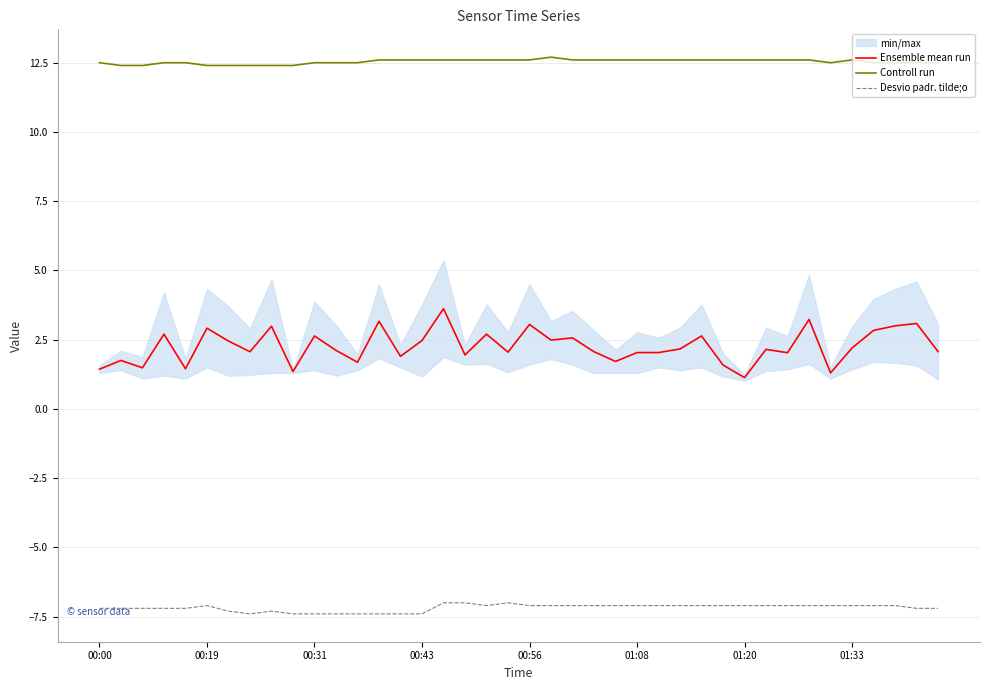

Is it true that Controll run equals 4.6 at 00:43?

False